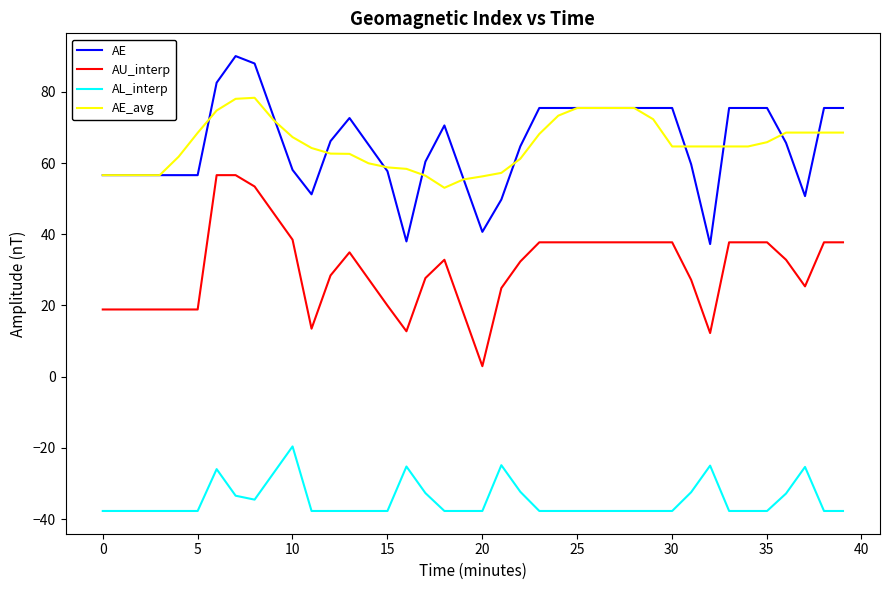

Is this an area chart (filled region under the line)?

No